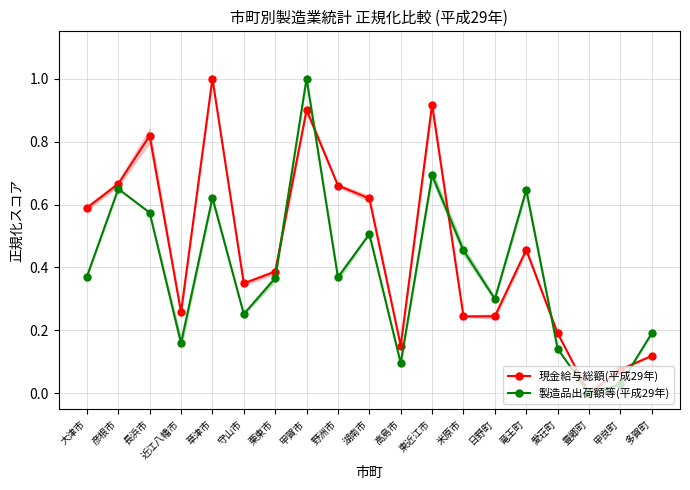

Reading left to right, transcribe all the data shown in this chart.

現金給与総額(平成29年): 大津市=0.6	彦根市=0.7	長浜市=0.8	近江八幡市=0.3	草津市=1.0	守山市=0.3	栗東市=0.4	甲賀市=0.9	野洲市=0.7	湖南市=0.6	高島市=0.2	東近江市=0.9	米原市=0.2	日野町=0.2	竜王町=0.5	愛荘町=0.2	豊郷町=0.0	甲良町=0.1	多賀町=0.1
製造品出荷額等(平成29年): 大津市=0.4	彦根市=0.6	長浜市=0.6	近江八幡市=0.2	草津市=0.6	守山市=0.3	栗東市=0.4	甲賀市=1.0	野洲市=0.4	湖南市=0.5	高島市=0.1	東近江市=0.7	米原市=0.5	日野町=0.3	竜王町=0.6	愛荘町=0.1	豊郷町=0.0	甲良町=0.0	多賀町=0.2